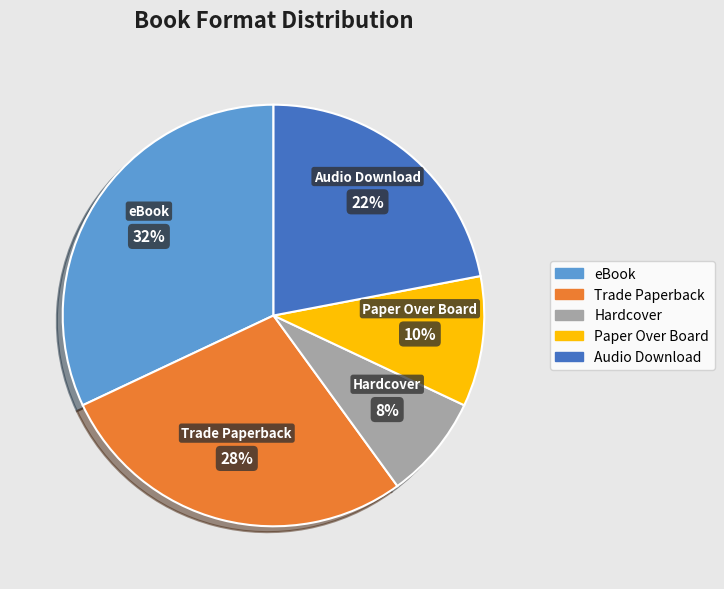

Is the sum of Hardcover and Paper Over Board greater than half?

No